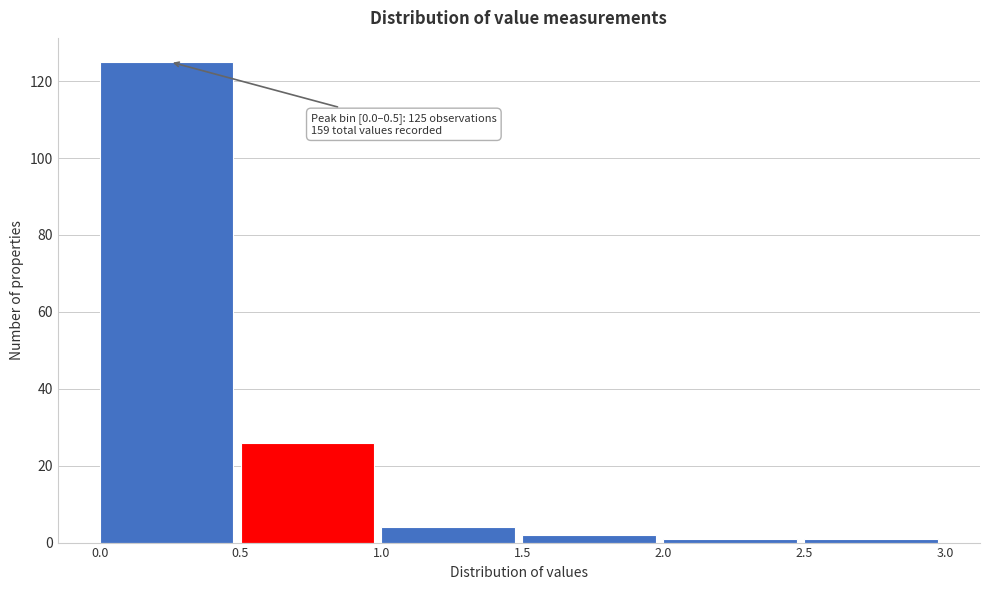

Which range on the x-axis has the tallest bar?

0.0 to 0.5